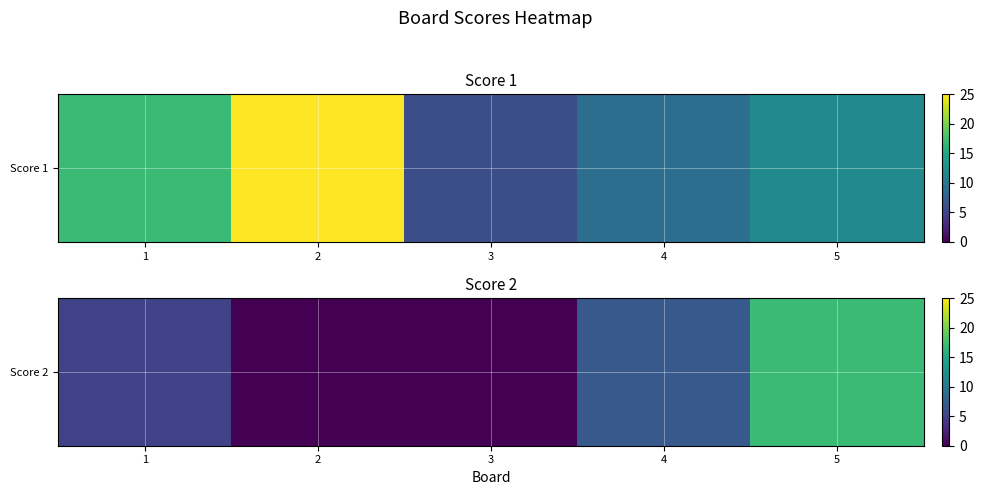

Count the values in the range 0 to 7.

4